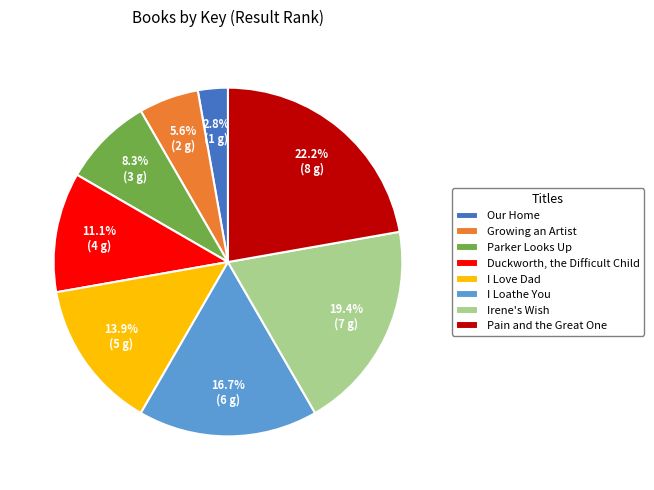

What percentage is the Parker Looks Up slice, to the nearest percent?

8%